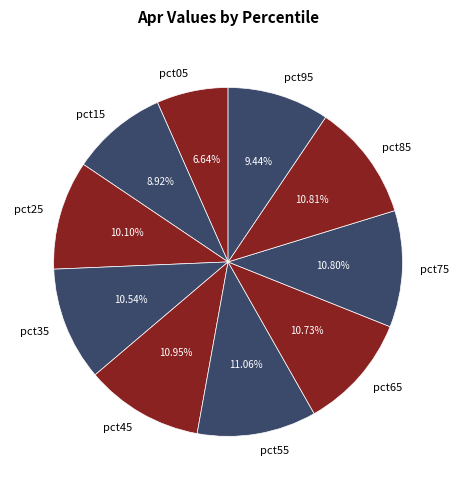

Is it true that pct15 is 9% of the pie?

True